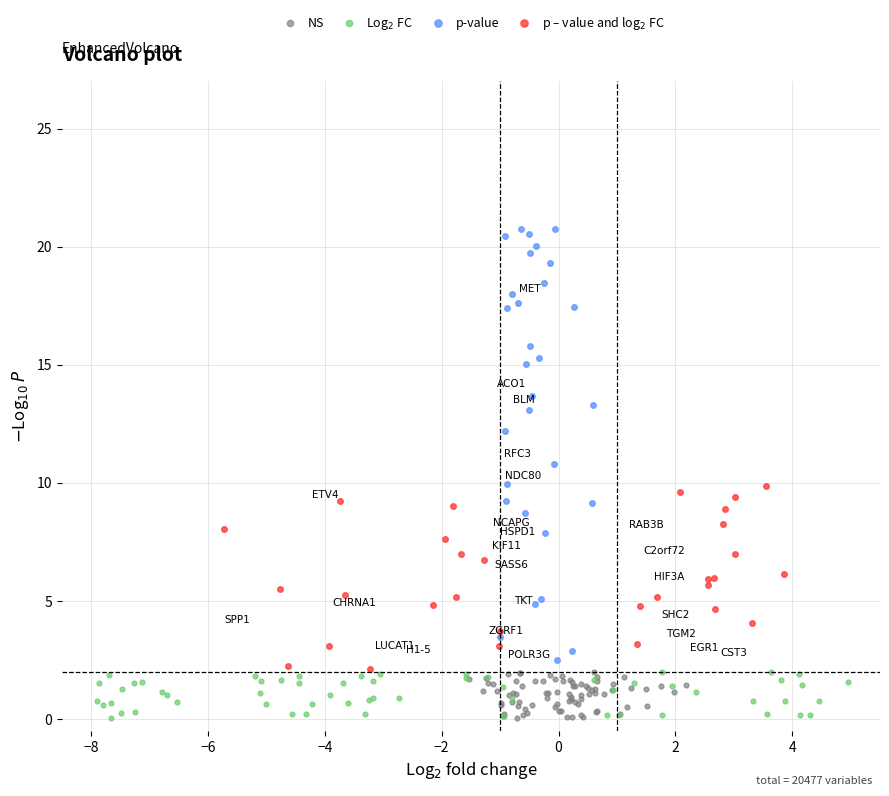

What are all the series names shown in the legend?

NS, Log$_2$ FC, p-value, p – value and log$_2$ FC